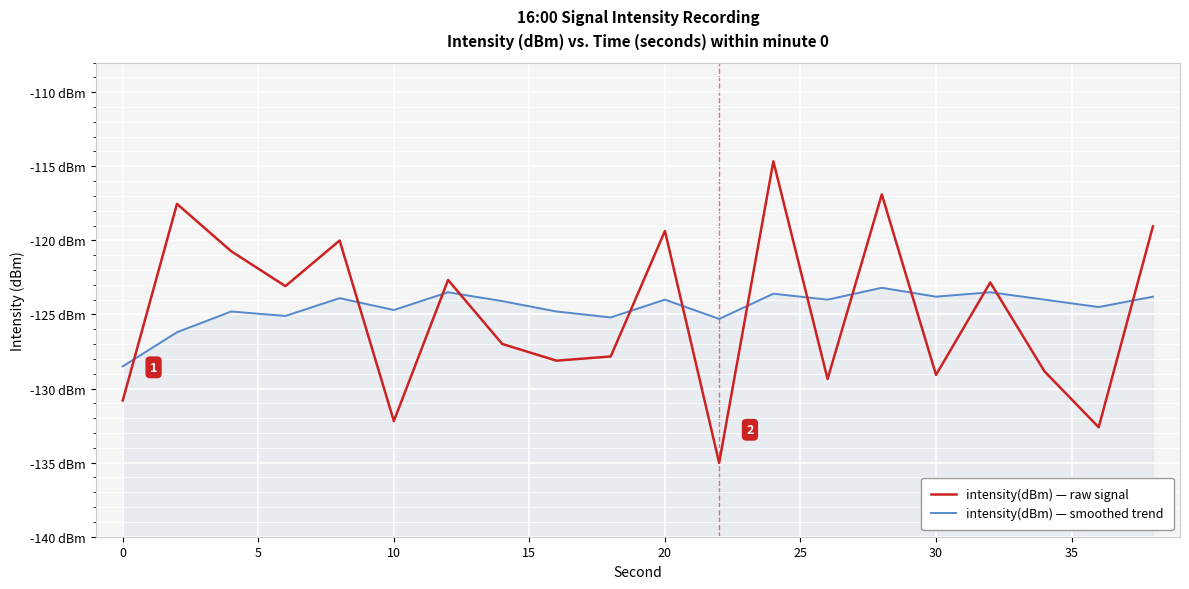

Between 15 and 10, which is larger?

15